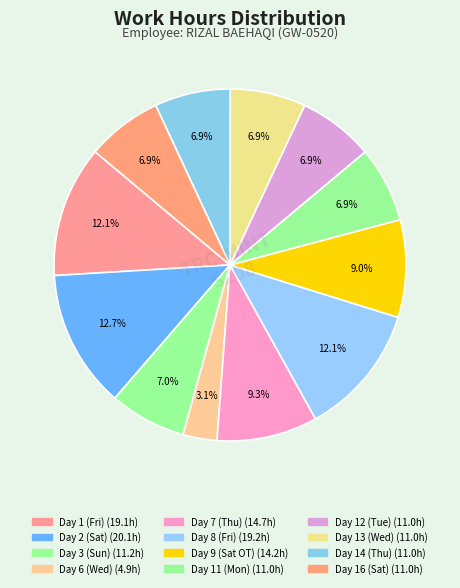

Which slice is the largest?

Day 2 (Sat)